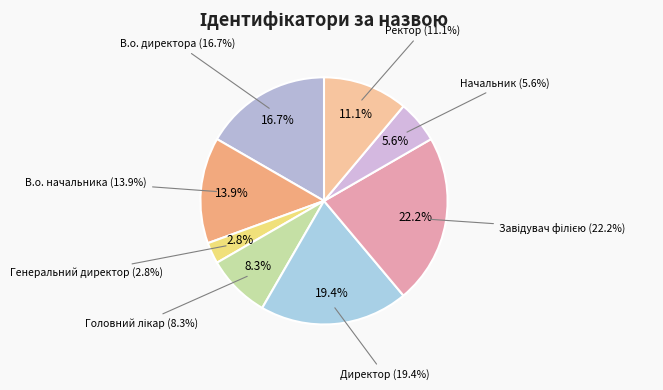

What is the total percentage of В.о. начальника and Начальник?

19.4%